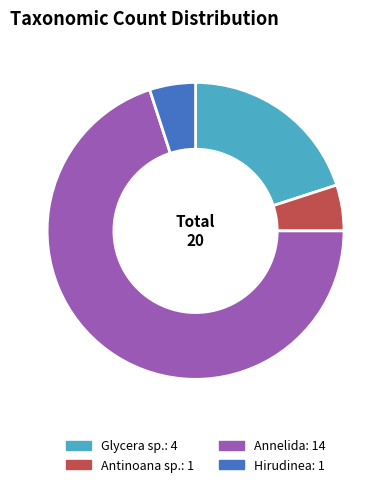

Combined, do Annelida and Hirudinea account for over 50%?

Yes